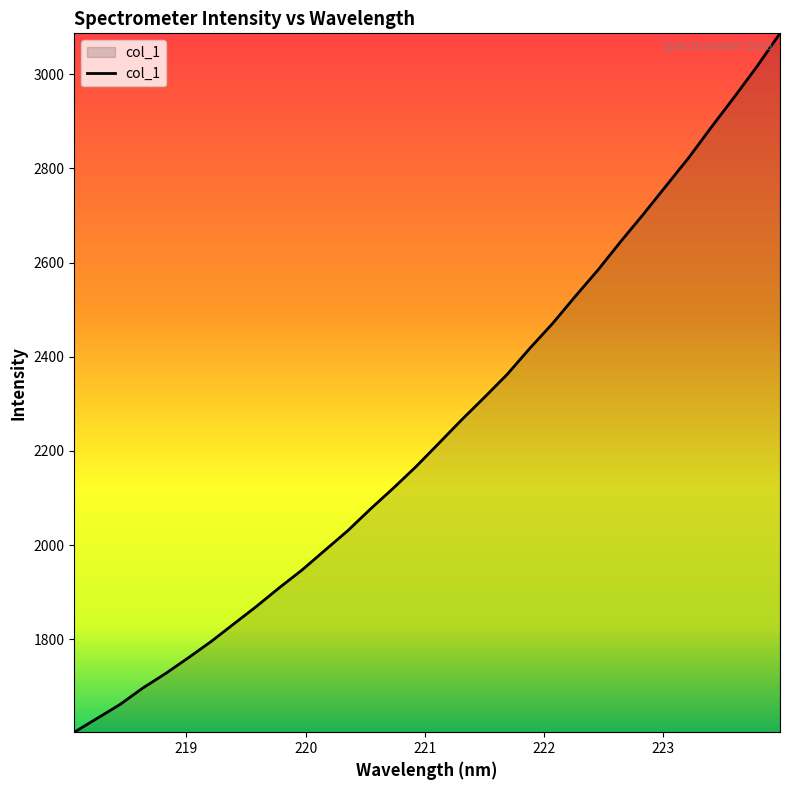

What is the minimum value shown in the chart?

1602.7